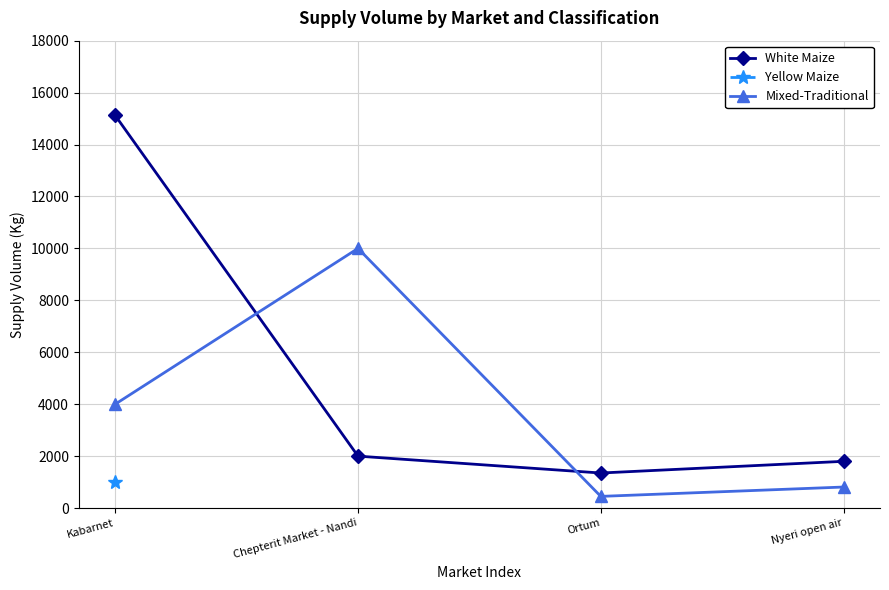

What is the value of the White Maize point at the 1st from the left?

15120